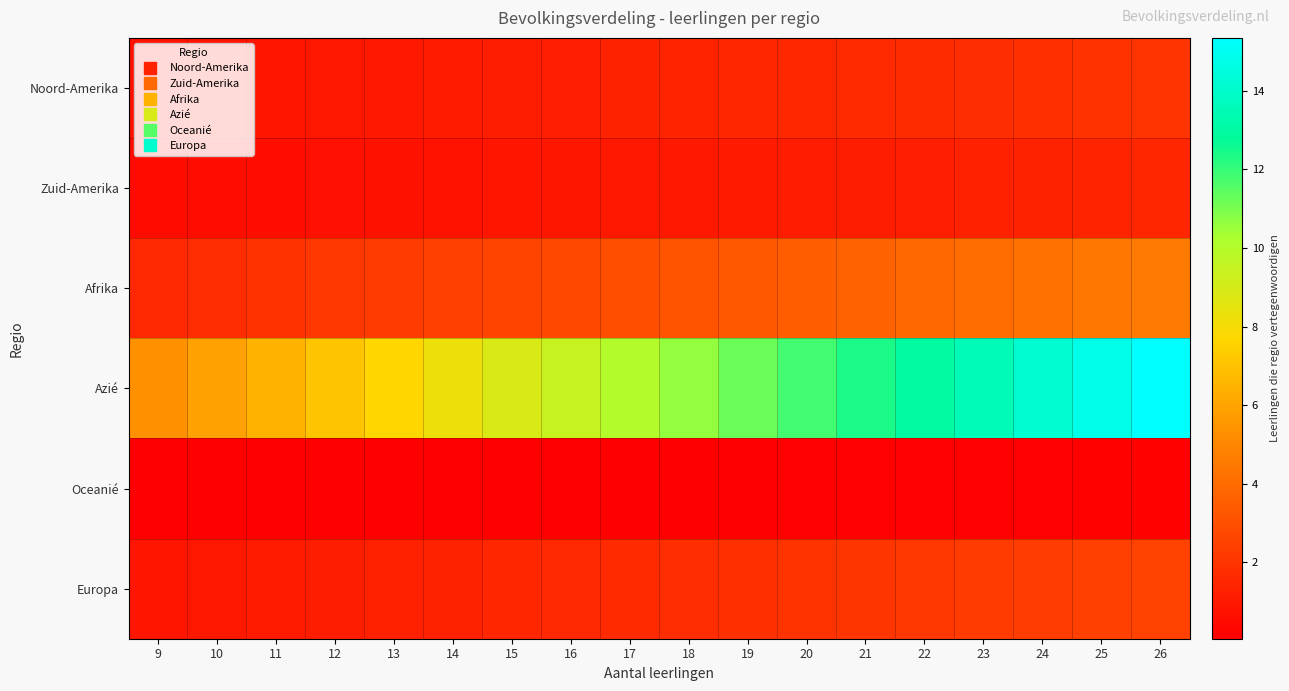

Between 9 and 23, which series saw the biggest shift?

Azié